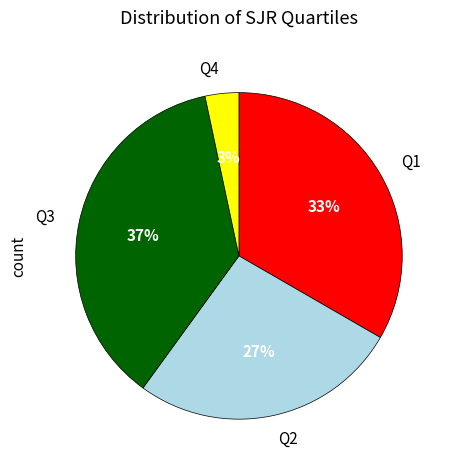

Count the number of slices in the pie.

4